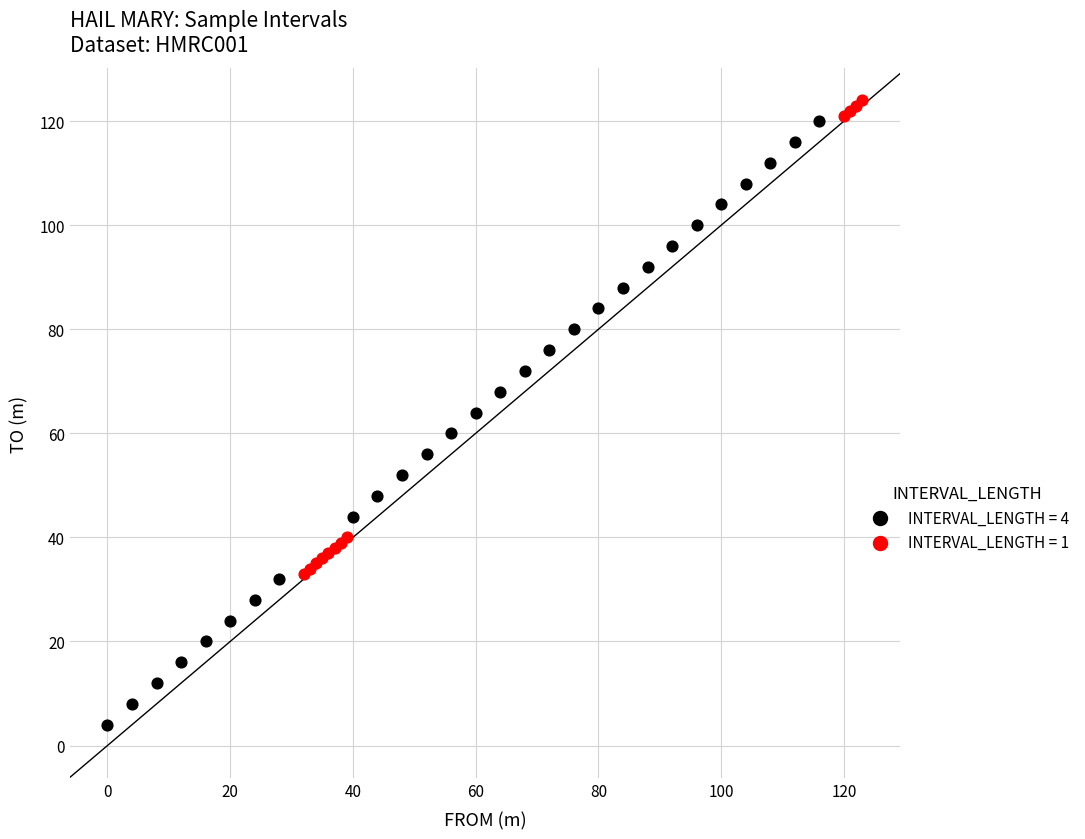

Which series reaches the minimum Y coordinate?

INTERVAL_LENGTH = 4